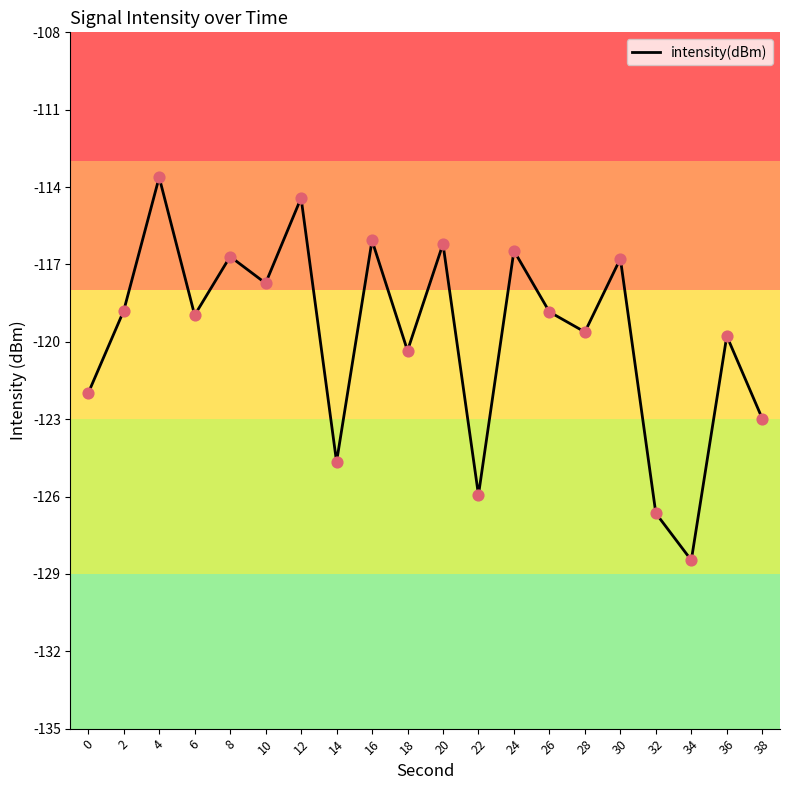

What is the change in value from 36 to 38?

-3.2